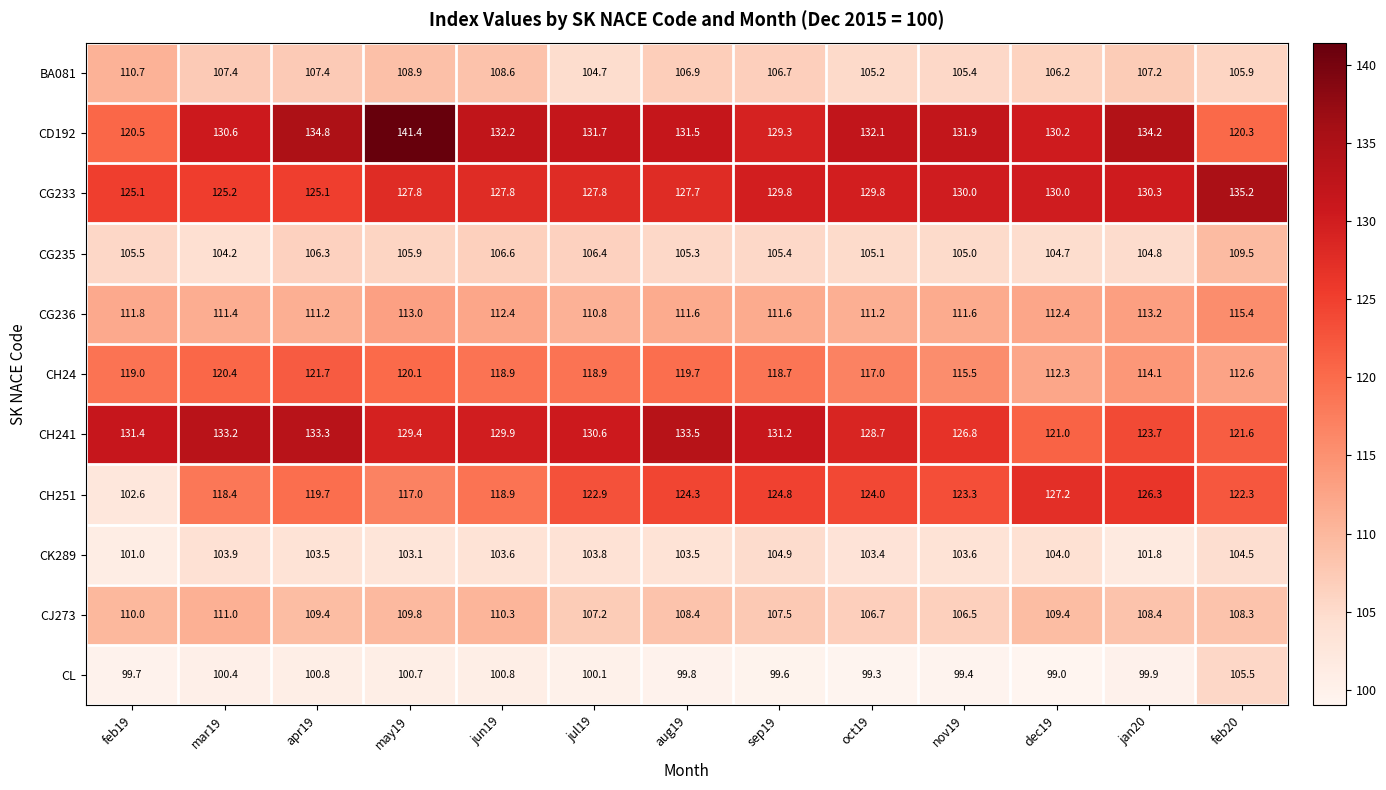

What is the difference between the highest and lowest values at may19?

40.7